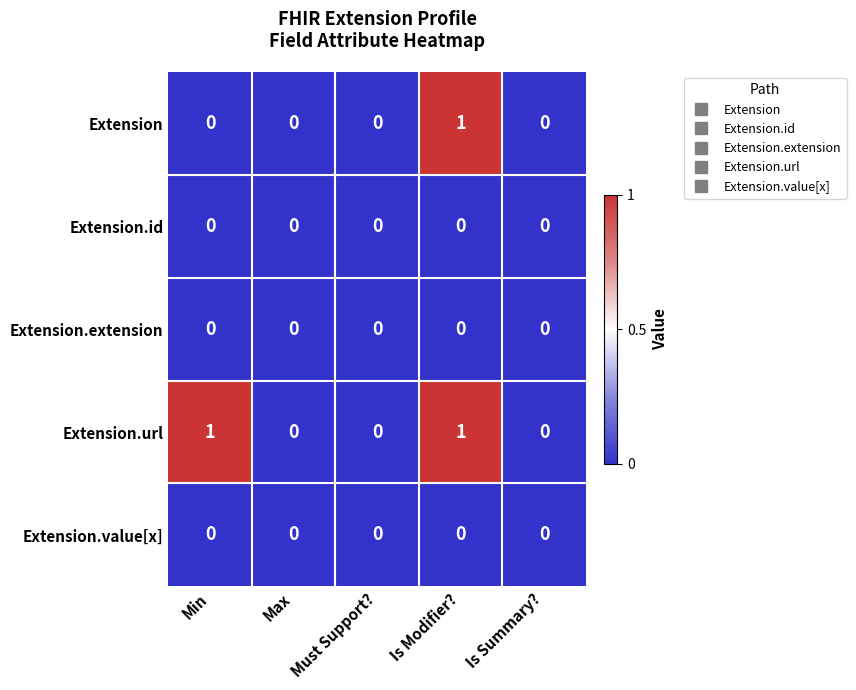

Which series has the largest total across all categories?

Extension.url